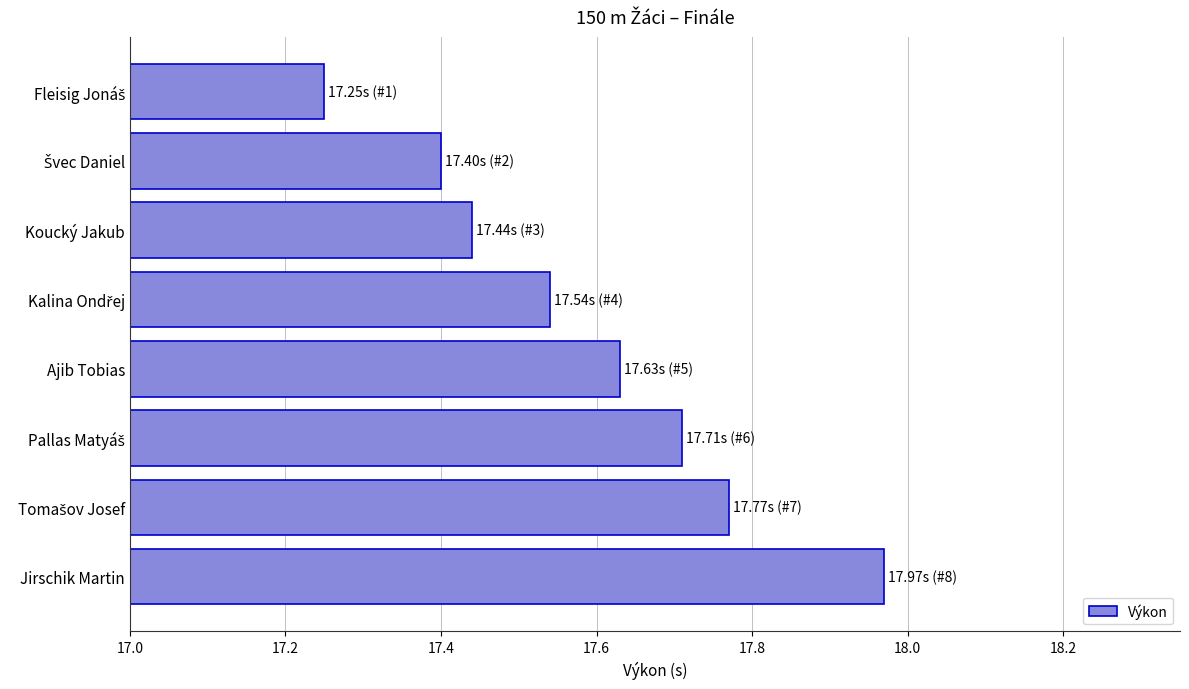

What is the label of the 3rd bar from the top?

Koucký Jakub